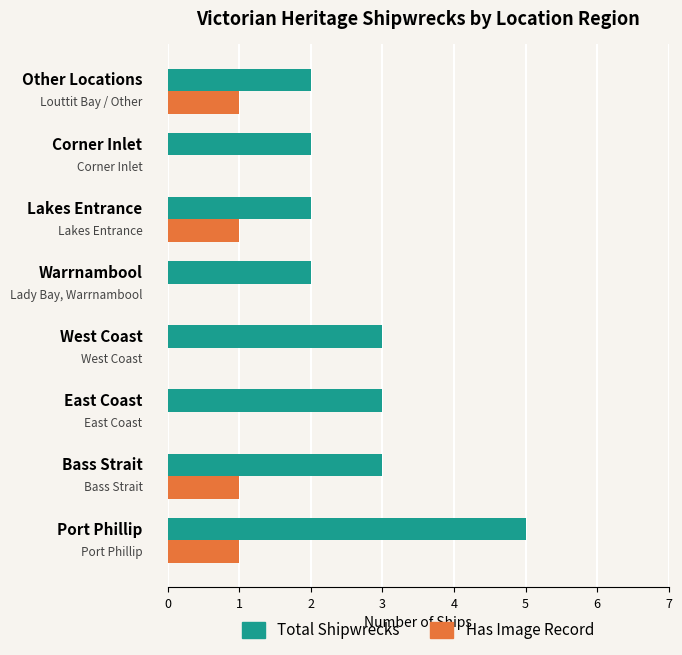

What is the sum of all Has Image Record values?

4